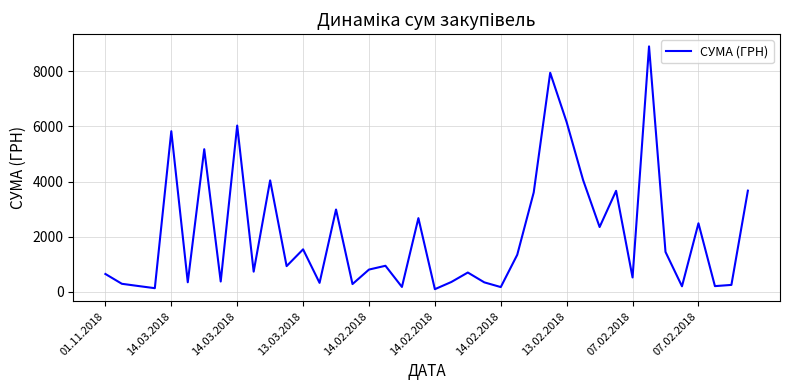

What is the greatest value displayed?

8903.7